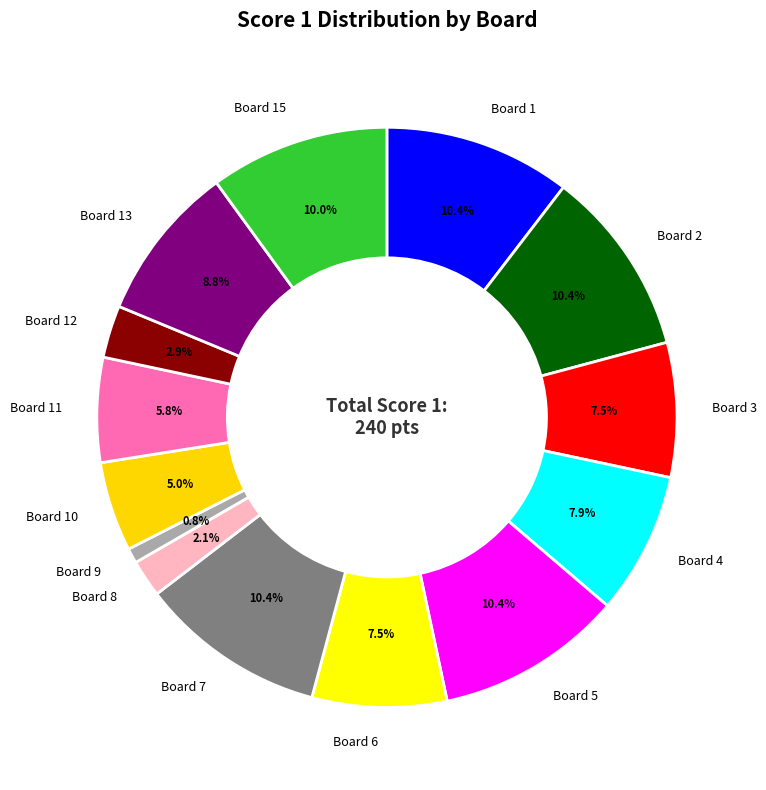

The Board 15 slice represents 1% of the pie. True or false?

False